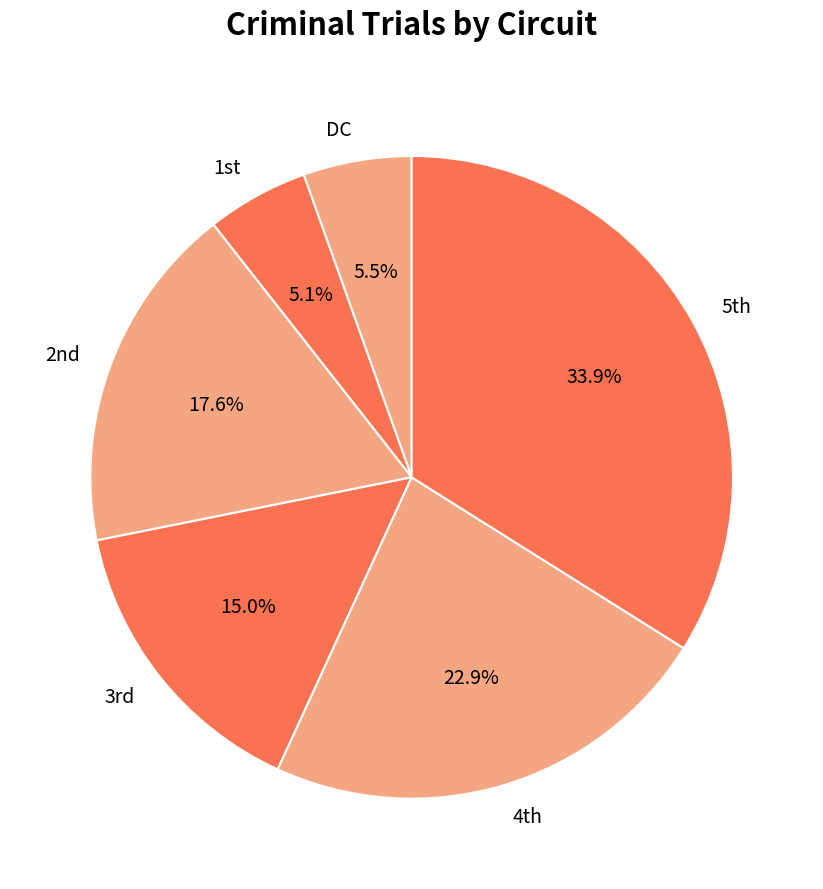

Which slice is the largest?

5th